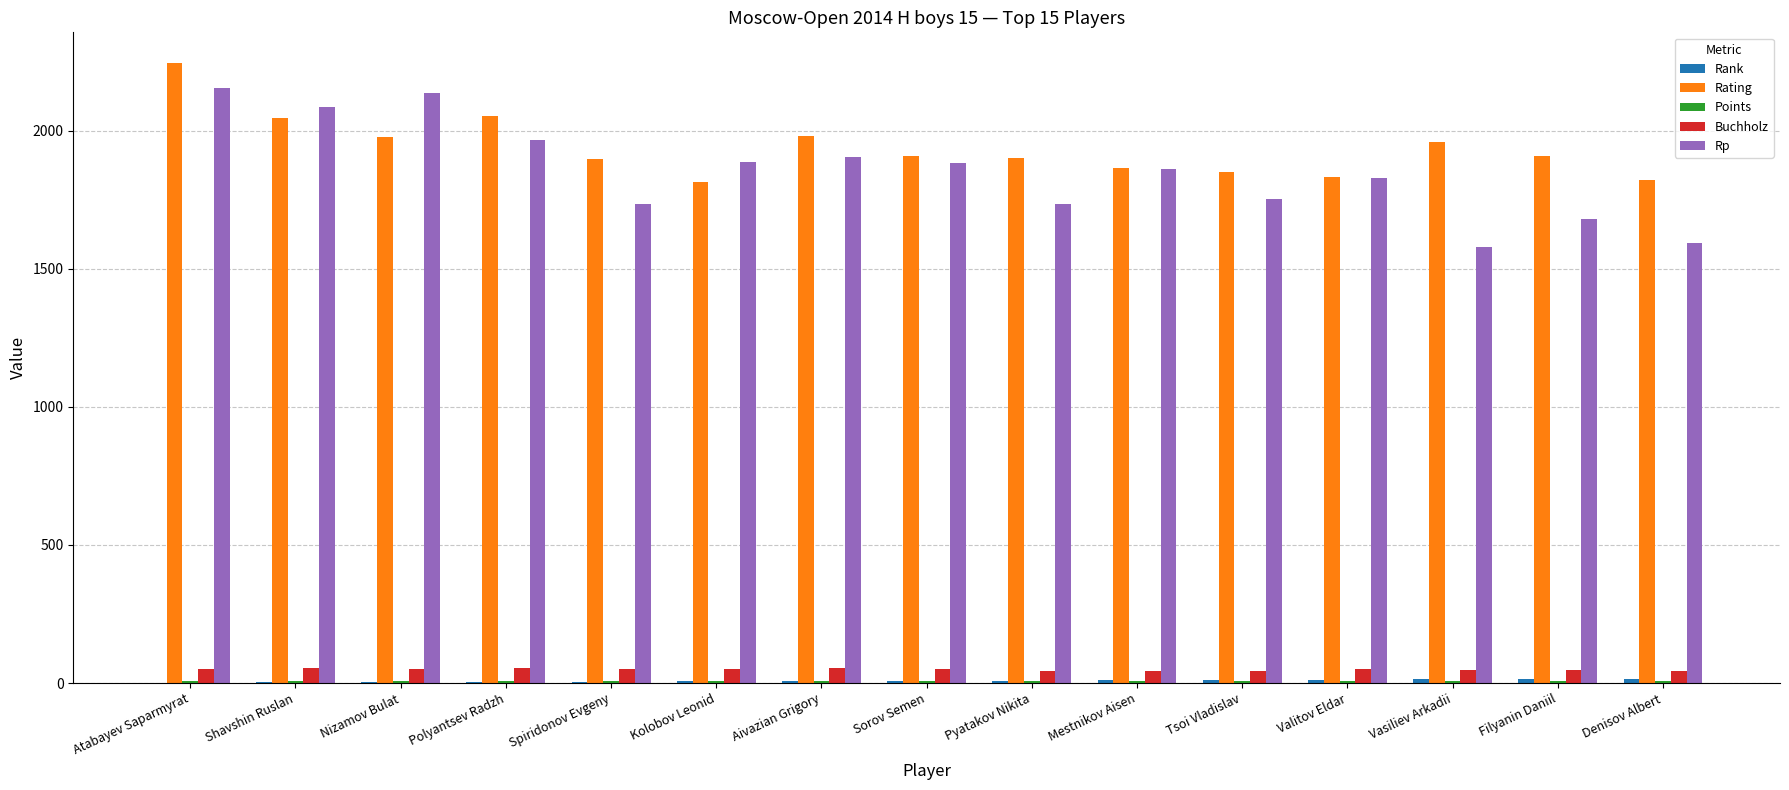

At which category is the sum across all series the highest?

Atabayev Saparmyrat